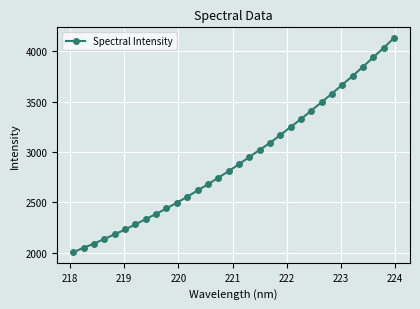

What is the maximum value shown in the chart?

4129.5